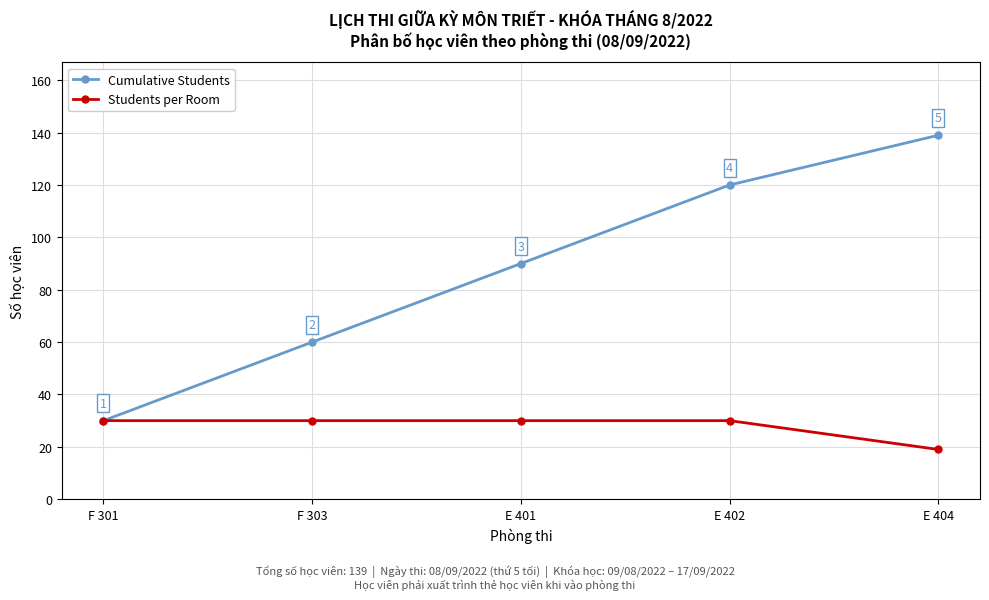

At E 401, list the series in order from largest to smallest.

Cumulative Students, Students per Room